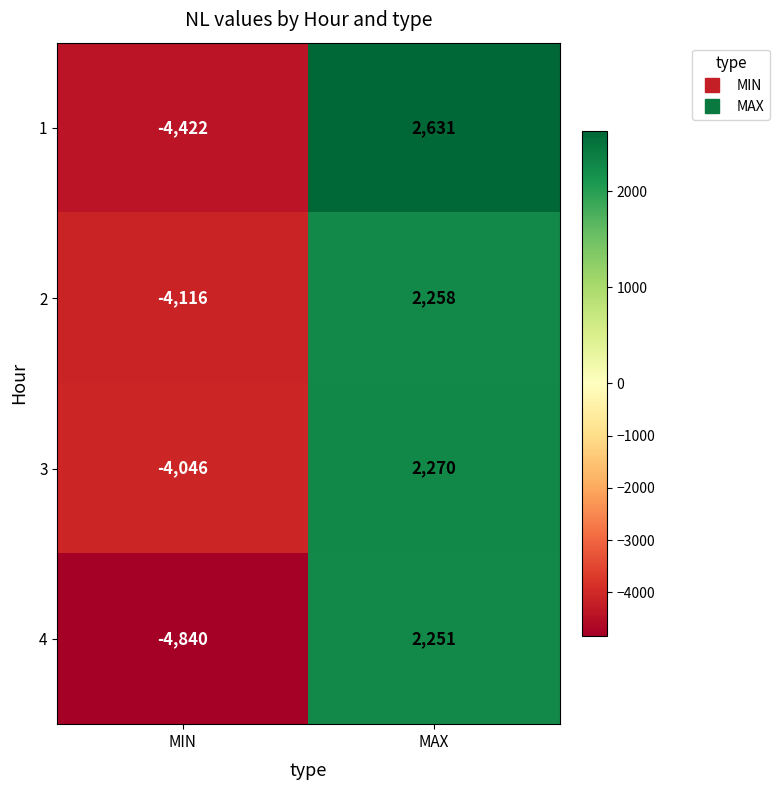

What is the difference between the highest and lowest values at MAX?

380